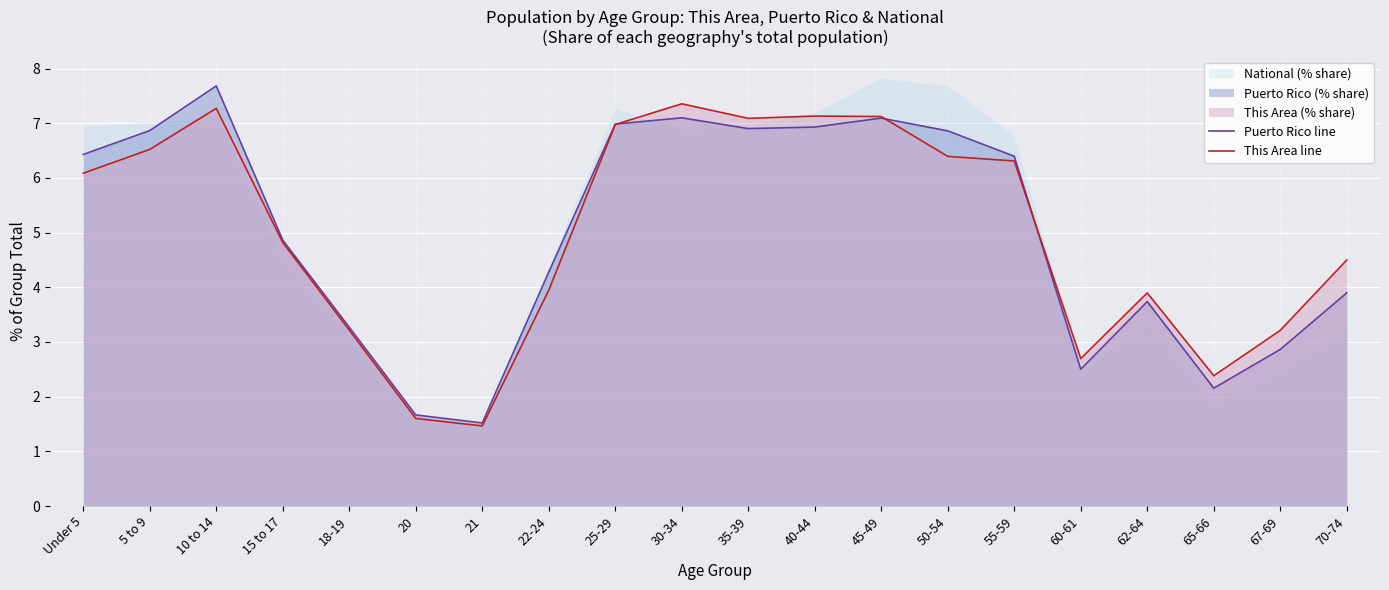

How many intersections are there between Puerto Rico line and This Area line?

3